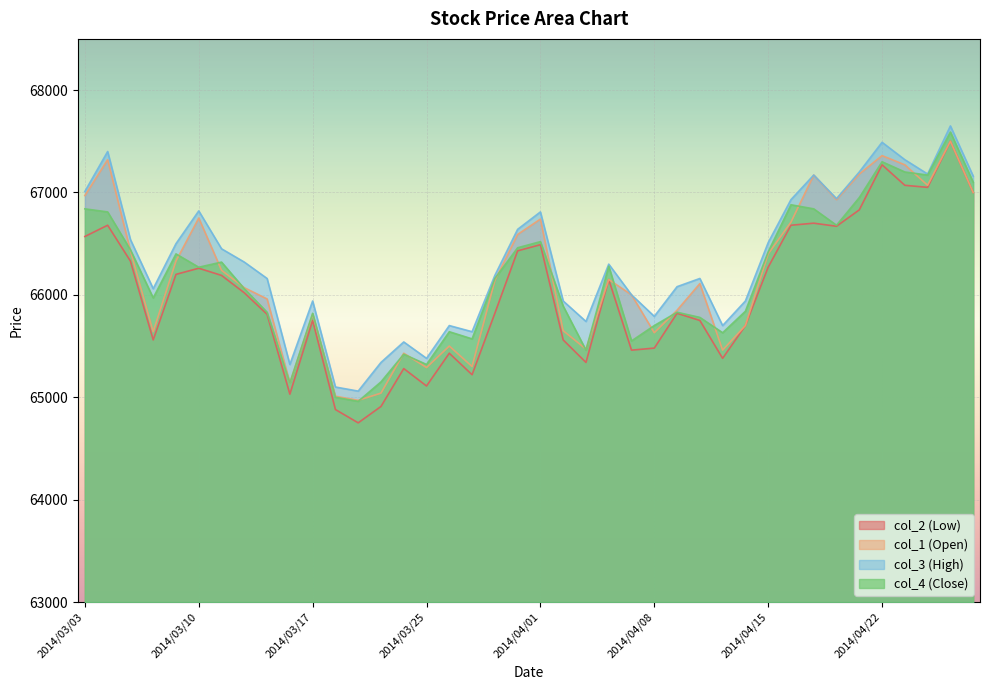

Does the chart display data point markers on the line(s)?

No